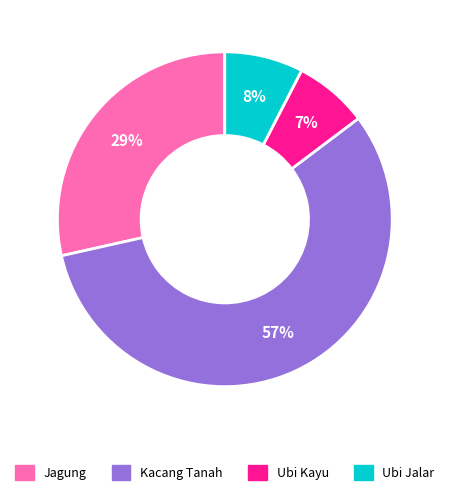

Is there any slice that represents more than half of the pie?

Yes